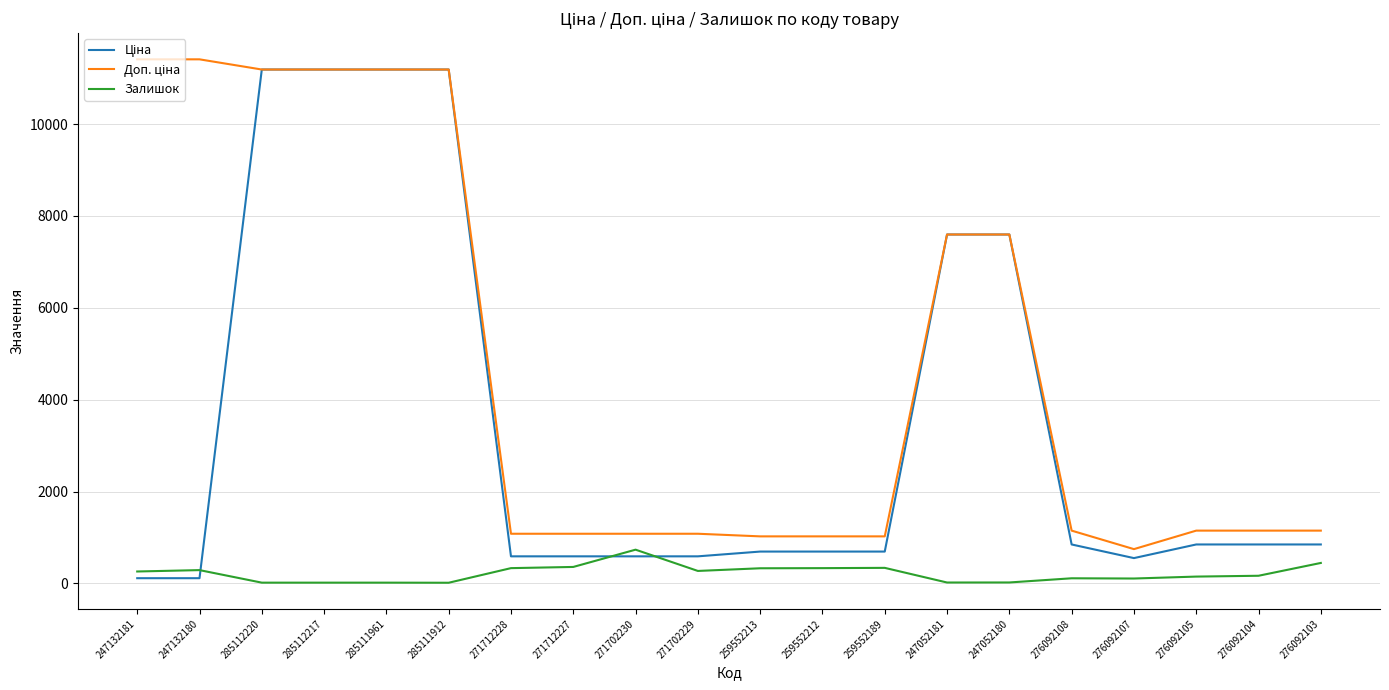

What is the difference between the highest and lowest values at 276092103?

703.7